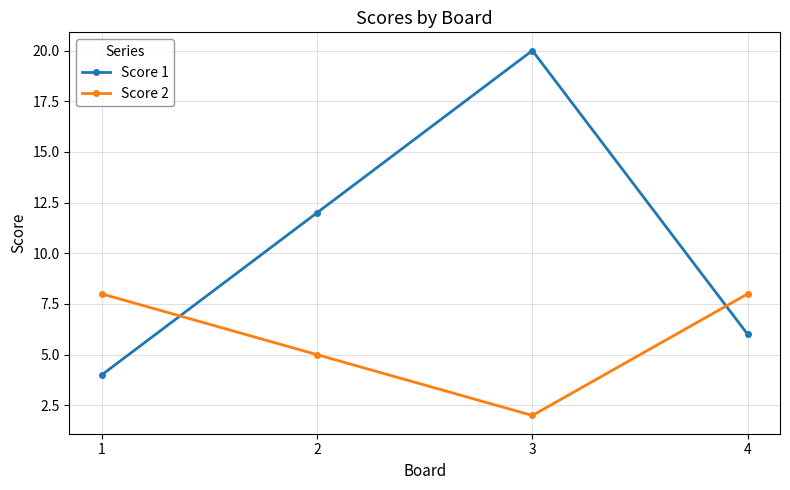

The Score 1 series shows 4 at 1. True or false?

True